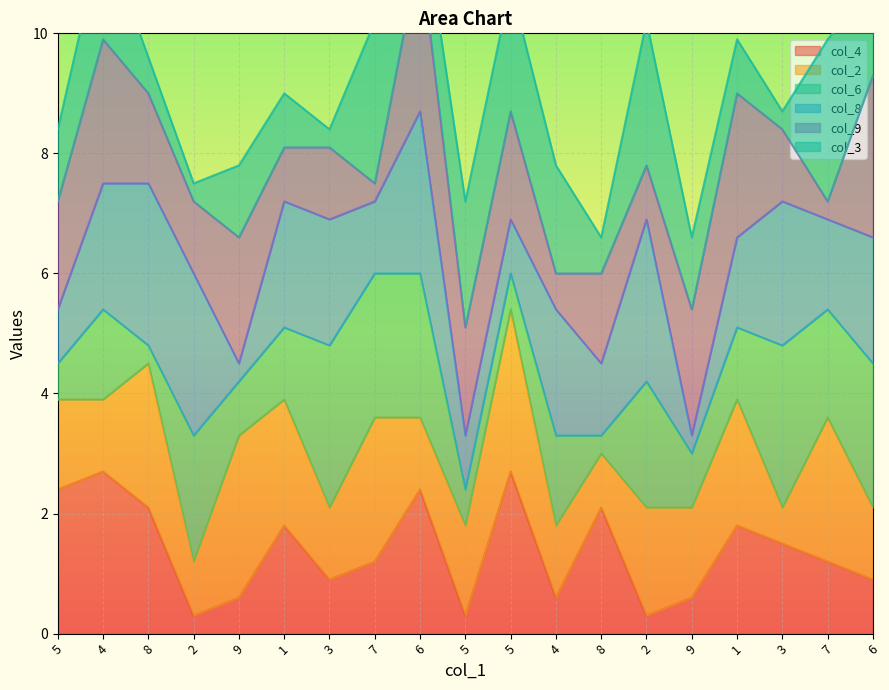

Rank the series by their average value, from lowest to highest.

col_4_line, col_2_line, col_6_line, col_8_line, col_9_line, col_3_line